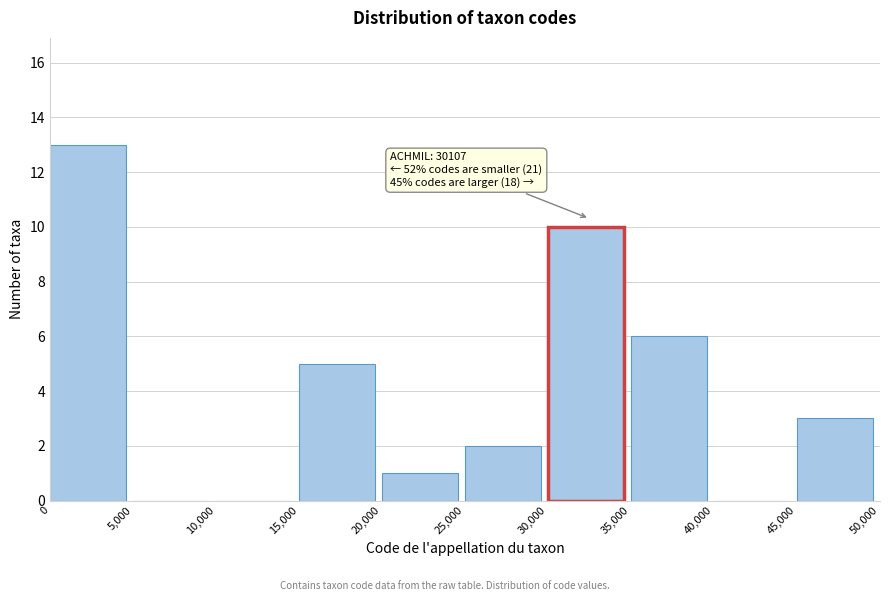

Which range on the x-axis has the tallest bar?

0 to 5,000